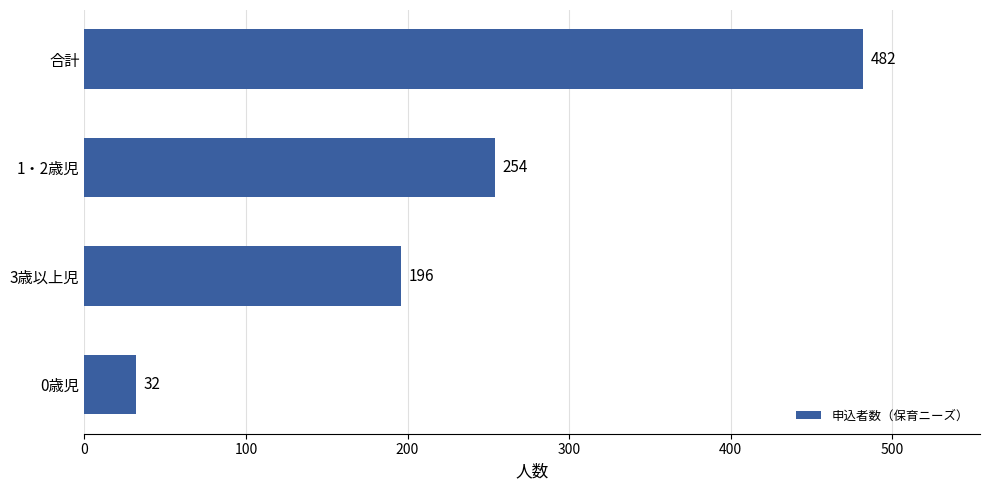

What is the average value?

241